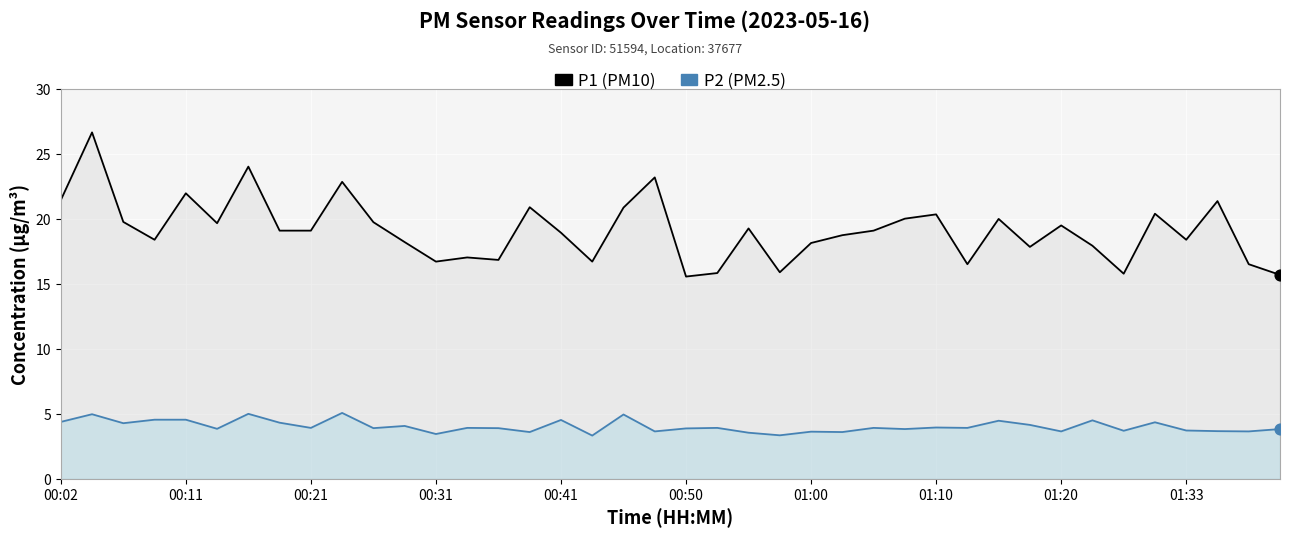

What is the total value across all series at 35?

24.7